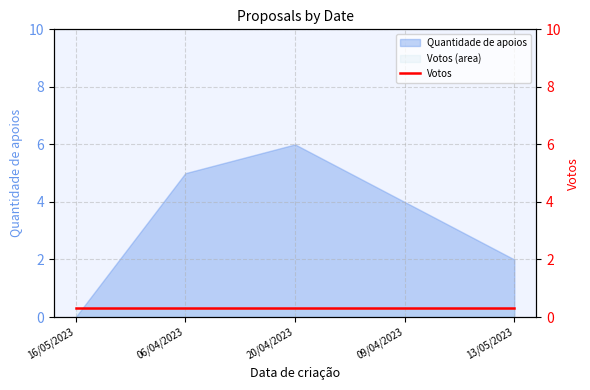

Which category has the lowest value across all series?

16/05/2023